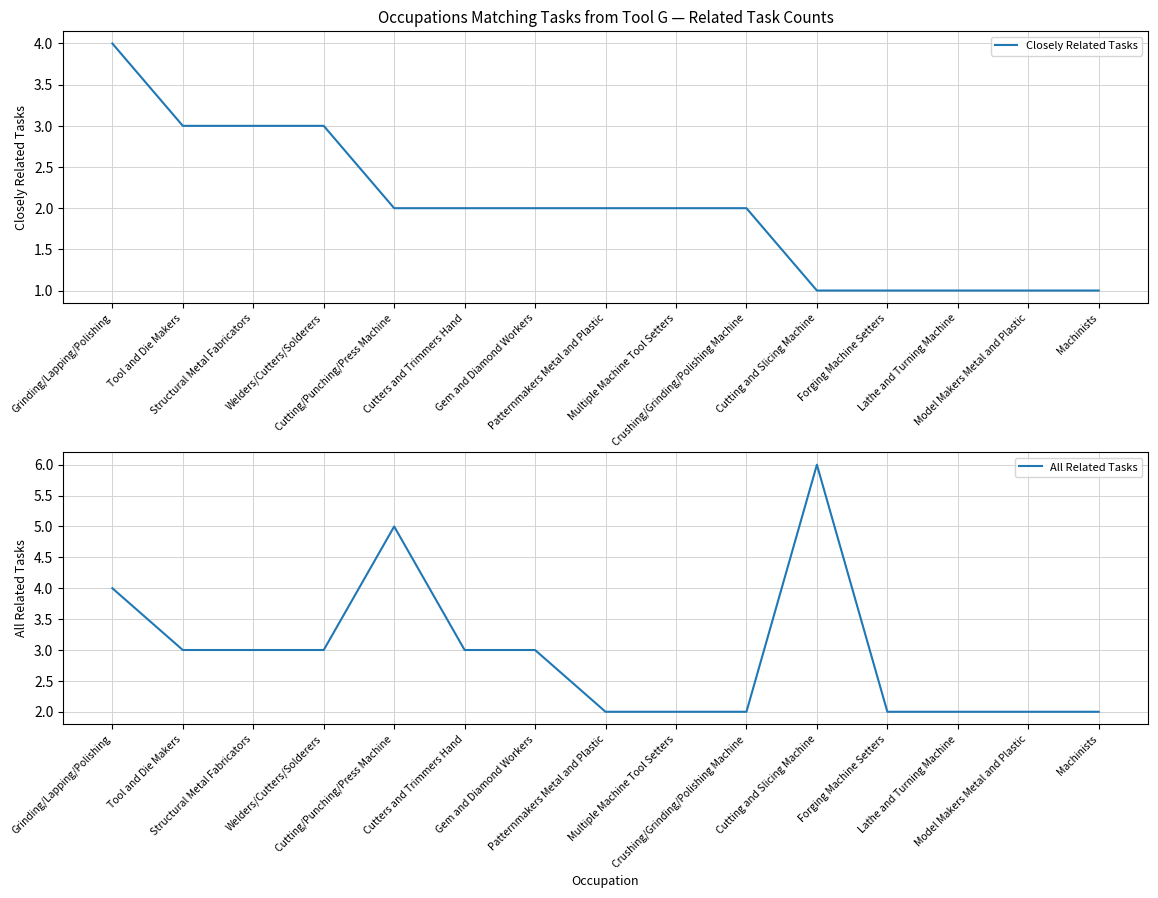

List the series in order of their overall mean, highest first.

All Related Tasks, Closely Related Tasks